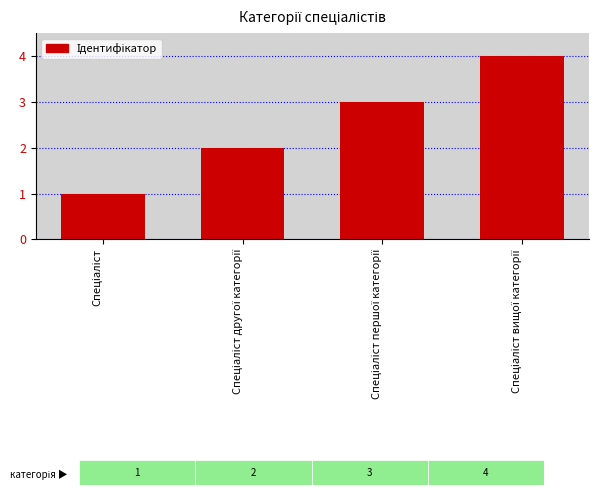

What is the difference between the maximum and minimum values?

3